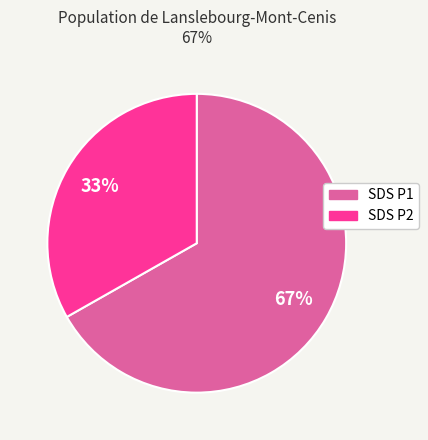

To the nearest percent, what percentage of the pie is SDS P2?

33%